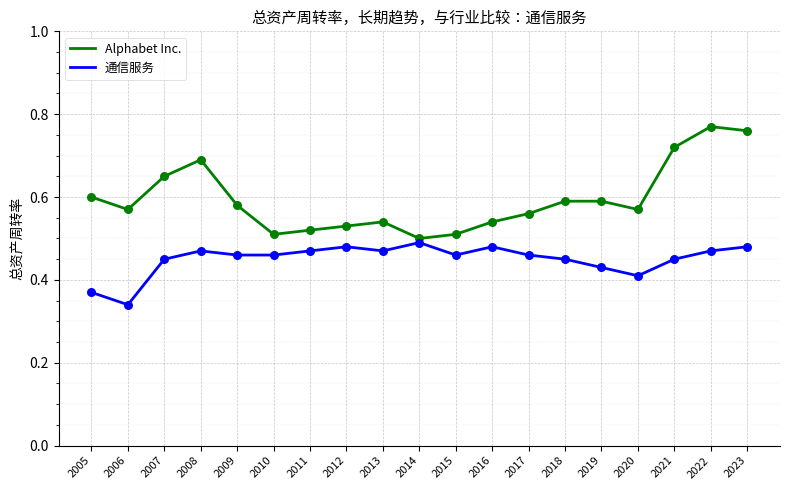

At how many categories does at least one series exceed 0?

19